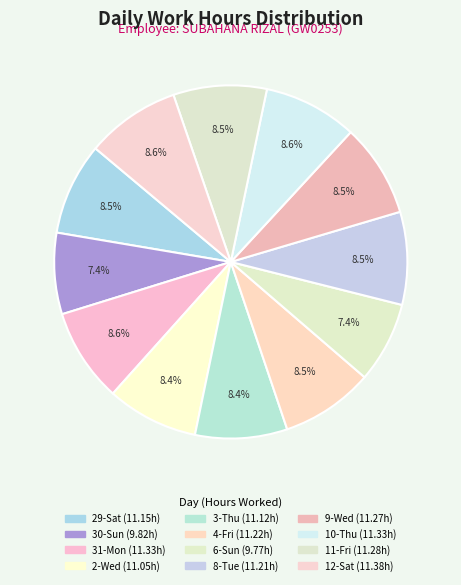

True or false: 8-Tue accounts for 1% of the total.

False